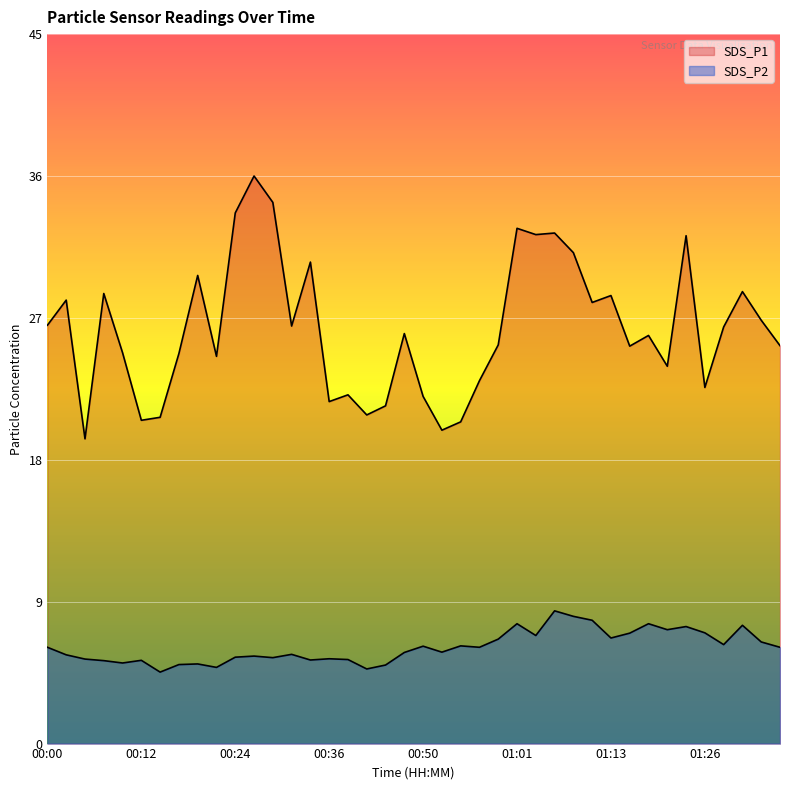

Reading right to left, transcribe all the data shown in this chart.

SDS_P1: 01:36=25.3	01:33=26.9	01:31=28.8	01:28=26.5	01:26=22.7	01:23=32.3	01:21=24.0	01:18=26.0	01:16=25.3	01:13=28.5	01:11=28.1	01:09=31.2	01:06=32.5	01:04=32.4	01:01=32.8	00:59=25.4	00:56=23.1	00:54=20.5	00:51=19.9	00:50=22.1	00:46=26.1	00:44=21.5	00:41=20.9	00:39=22.2	00:36=21.8	00:34=30.6	00:31=26.6	00:29=34.5	00:27=36.1	00:24=33.8	00:22=24.6	00:19=29.8	00:17=24.8	00:14=20.8	00:12=20.6	00:09=24.9	00:07=28.6	00:04=19.4	00:02=28.2	00:00=26.6
SDS_P2: 01:36=6.1	01:33=6.5	01:31=7.5	01:28=6.3	01:26=7.0	01:23=7.5	01:21=7.2	01:18=7.6	01:16=7.0	01:13=6.7	01:11=7.8	01:09=8.1	01:06=8.4	01:04=6.9	01:01=7.6	00:59=6.7	00:56=6.1	00:54=6.2	00:51=5.8	00:50=6.2	00:46=5.8	00:44=5.0	00:41=4.8	00:39=5.3	00:36=5.4	00:34=5.3	00:31=5.7	00:29=5.5	00:27=5.6	00:24=5.5	00:22=4.8	00:19=5.1	00:17=5.0	00:14=4.5	00:12=5.3	00:09=5.1	00:07=5.3	00:04=5.4	00:02=5.7	00:00=6.1